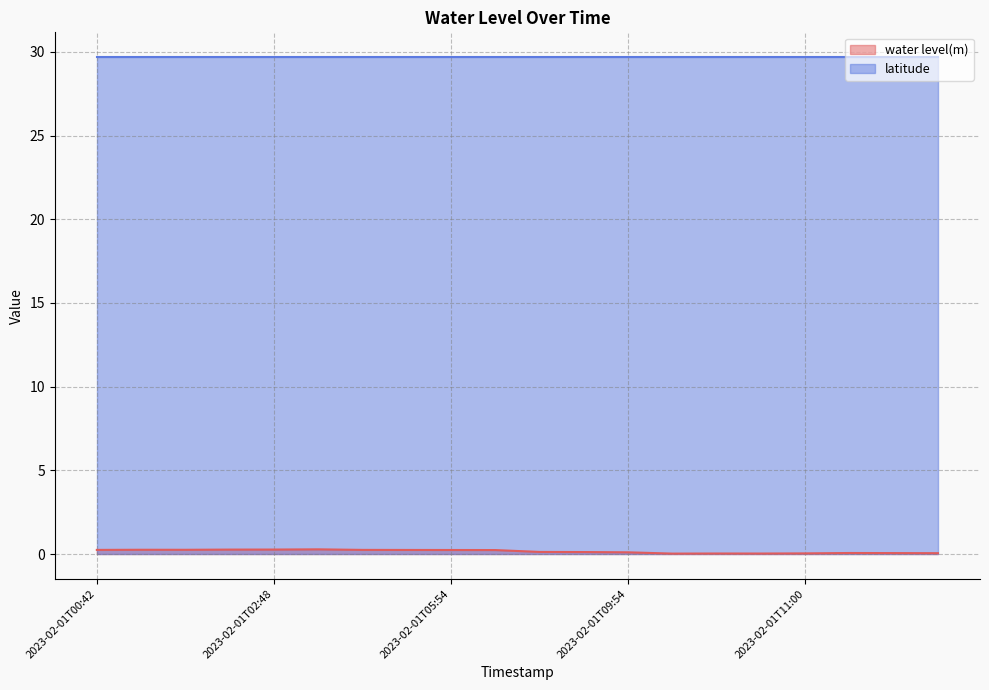

Which series has the largest range (max minus min)?

water level(m) (line)